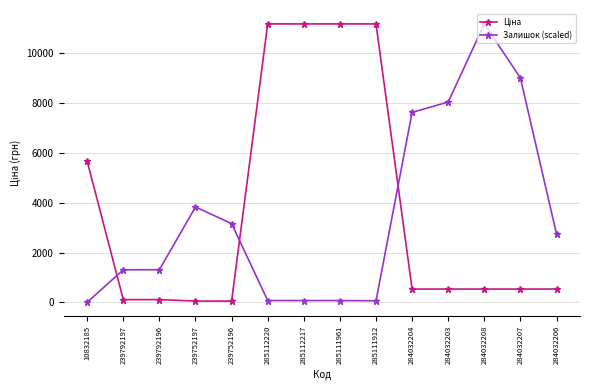

Does the chart have visible grid lines?

Yes